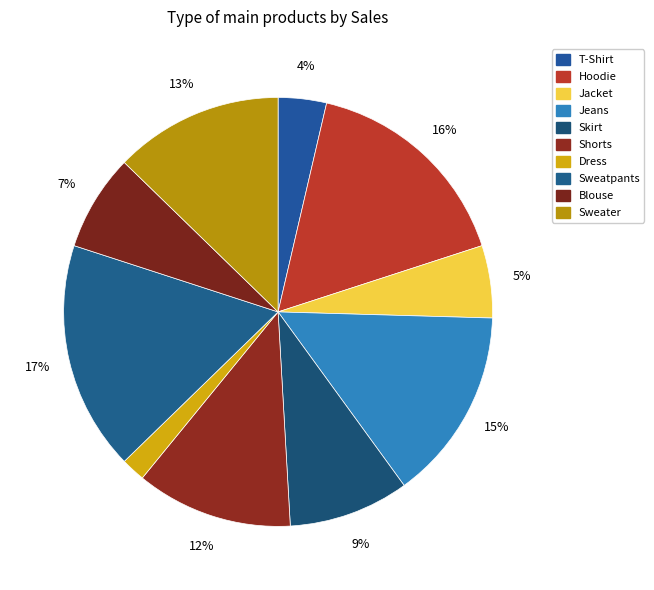

To the nearest percent, what portion does Shorts represent?

12%